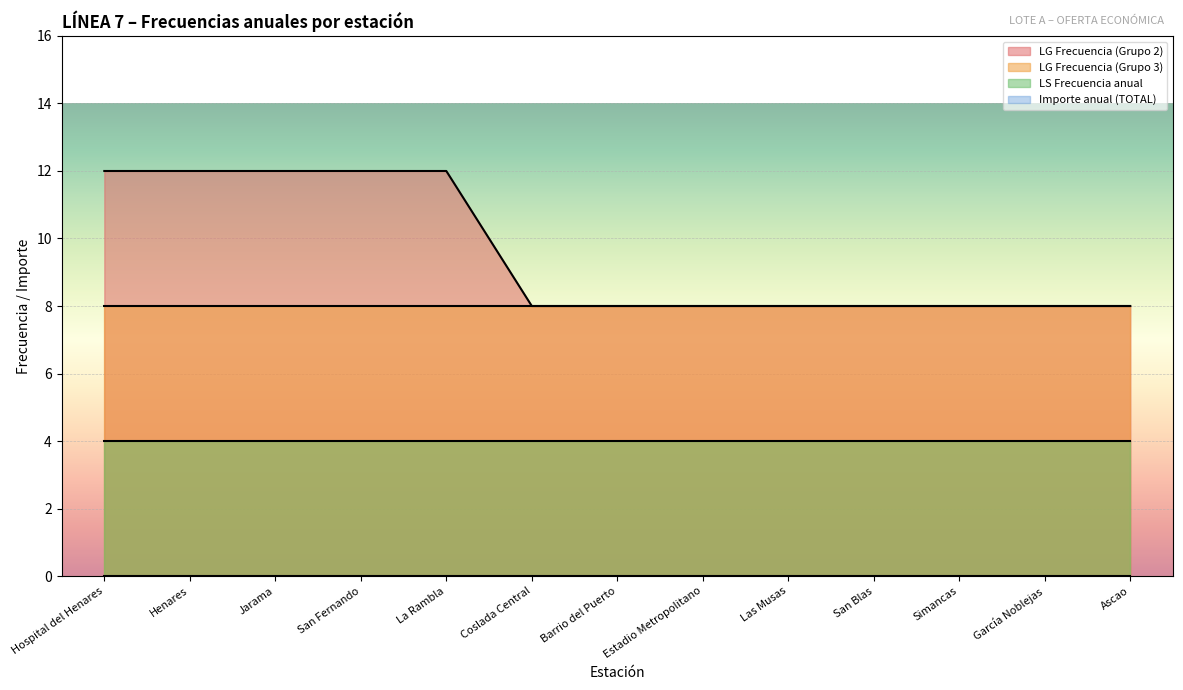

At how many categories does at least one series exceed 2?

13